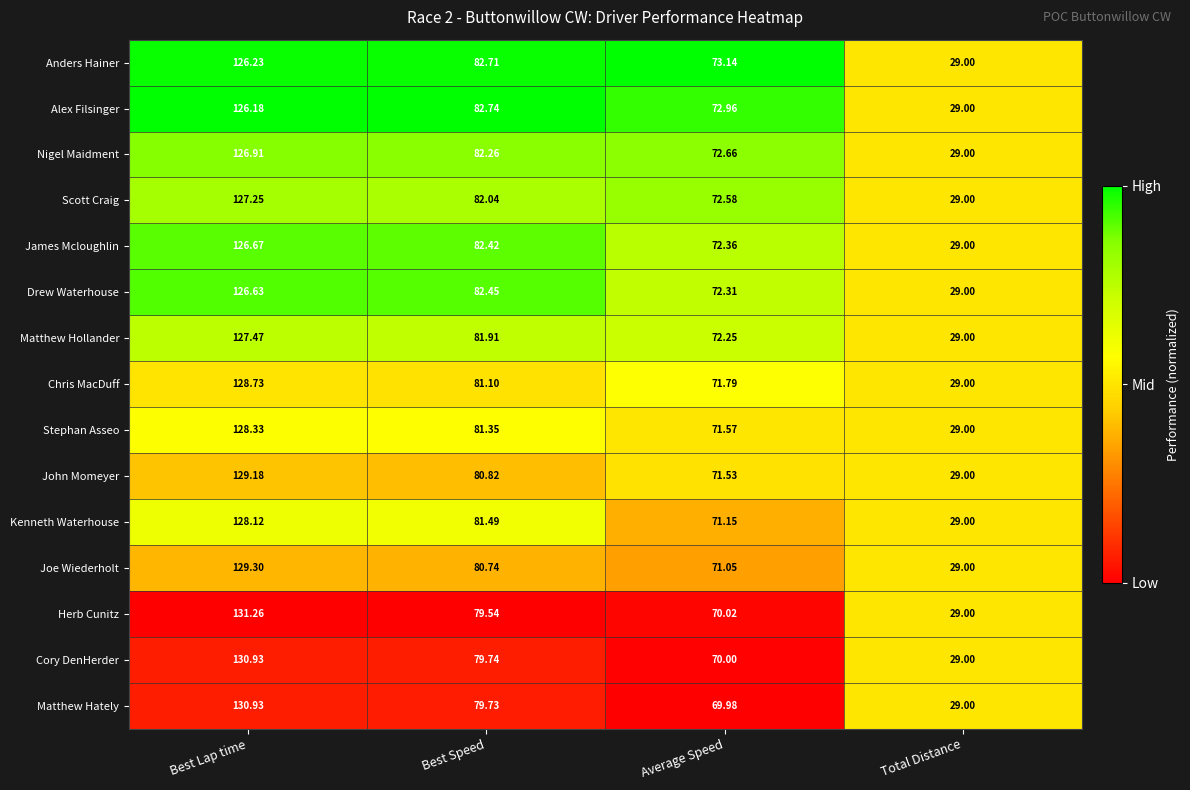

Which series has the largest range (max minus min)?

Herb Cunitz